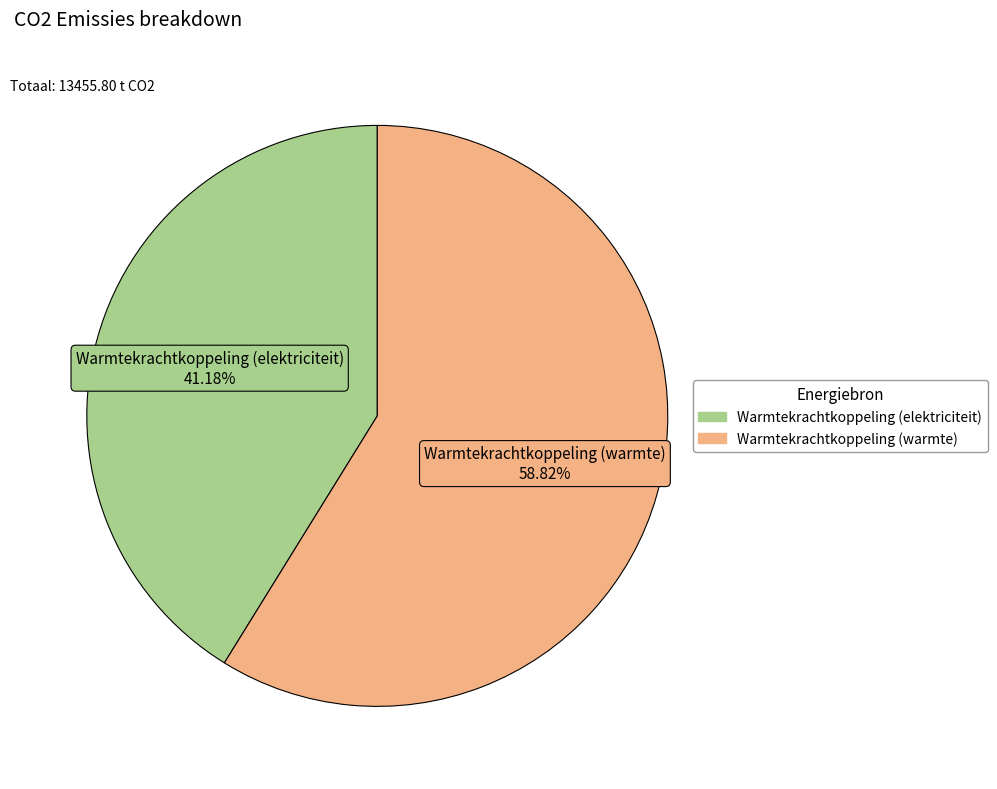

Is there a majority slice in this chart?

Yes